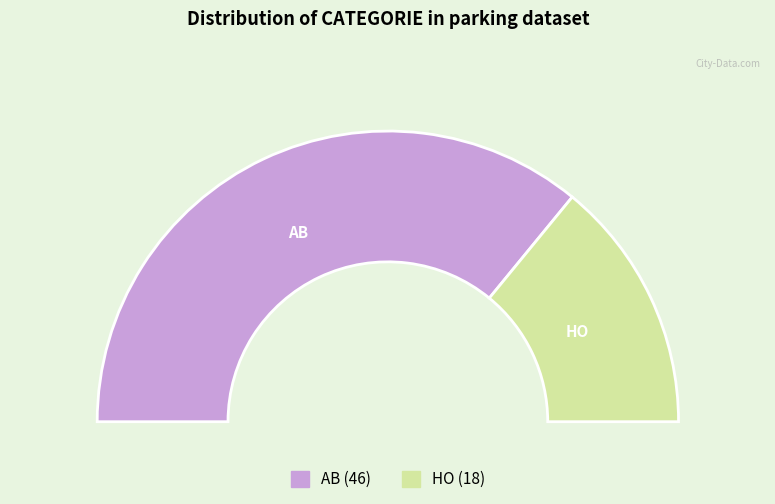

Do AB and HO together represent more than half of the pie?

Yes